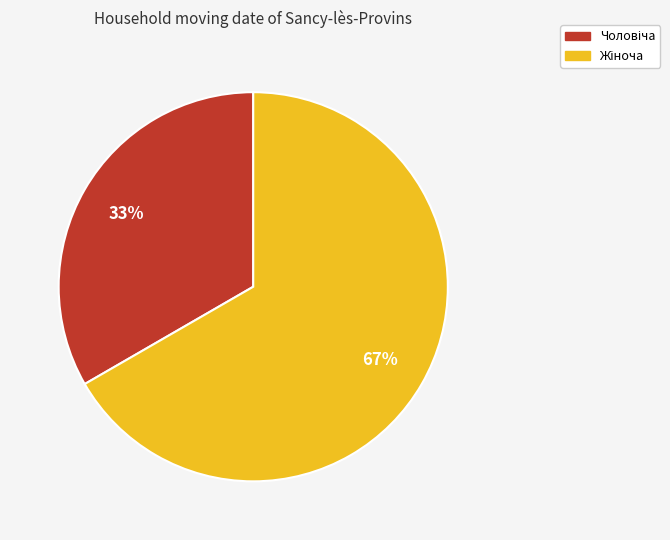

Does any single category account for the majority?

Yes